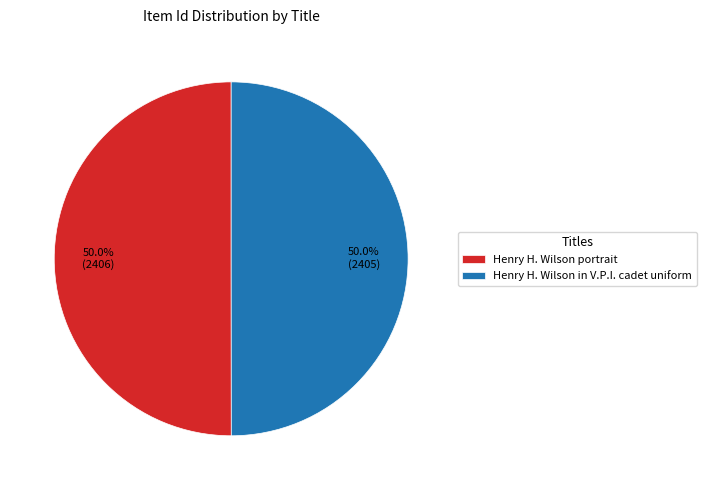

What is the ratio of the value at Henry H. Wilson portrait to the value at Henry H. Wilson in V.P.I. cadet uniform?

1.0